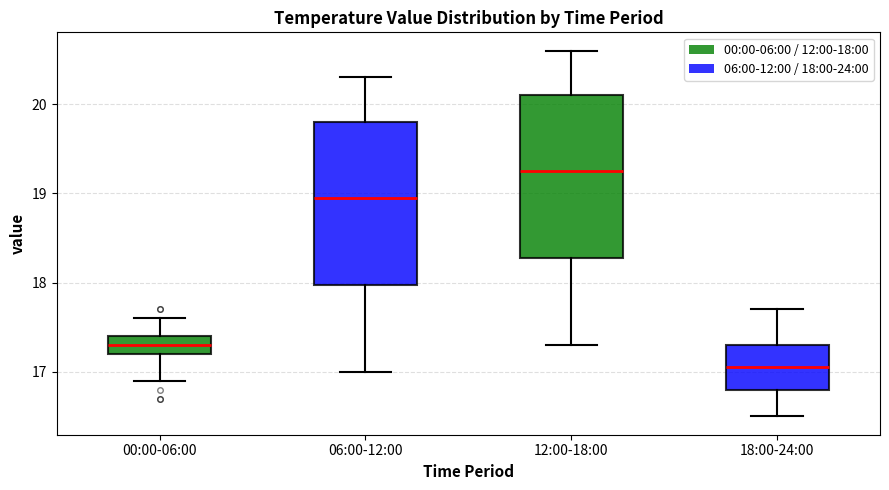

Reading left to right, transcribe this box plot: for each box, give where its median line is, the range the box spans, and where its two whiskers end, as read against the y-axis. The values are not printed on the chart, so give them approximately, as read against the axis.

00:00-06:00: median 17.3, box 17.2 to 17.4, whiskers 16.9 to 17.6
06:00-12:00: median 19.0, box 18.0 to 19.8, whiskers 17.0 to 20.3
12:00-18:00: median 19.3, box 18.3 to 20.1, whiskers 17.3 to 20.6
18:00-24:00: median 17.1, box 16.8 to 17.3, whiskers 16.5 to 17.7